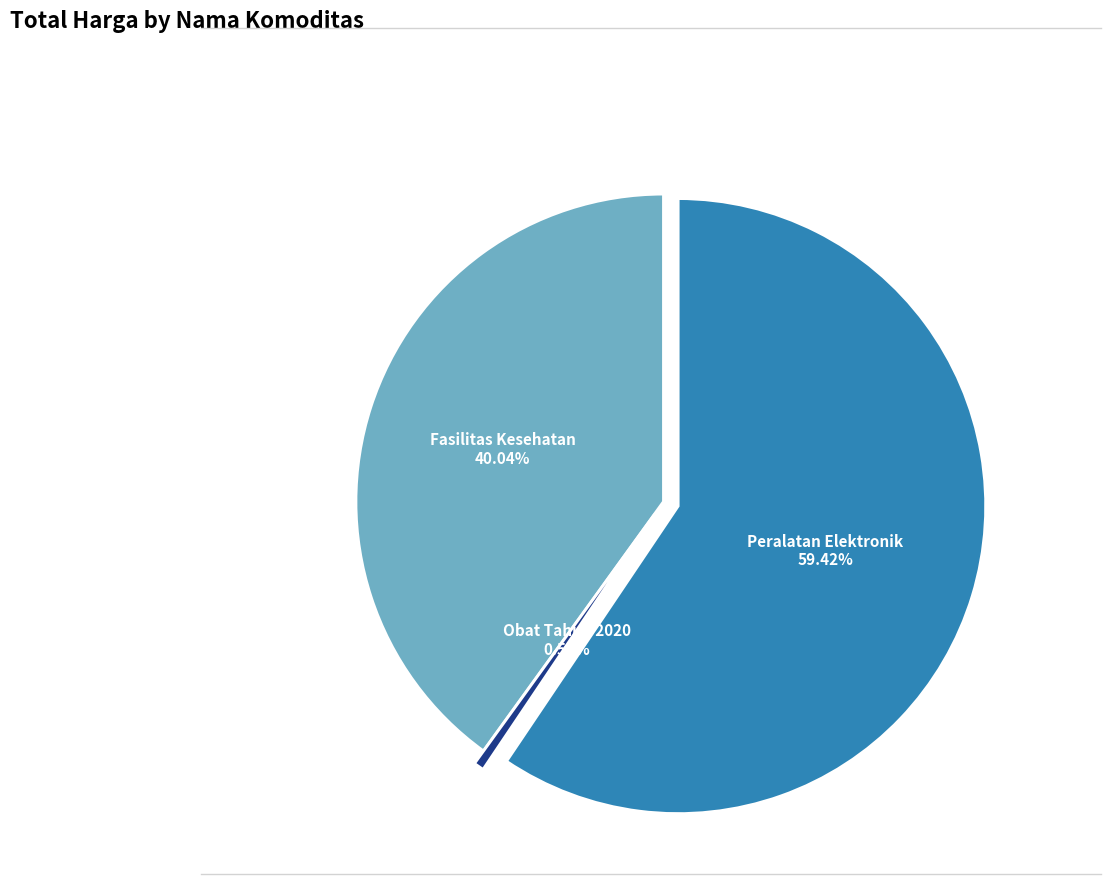

Does any single category account for the majority?

Yes